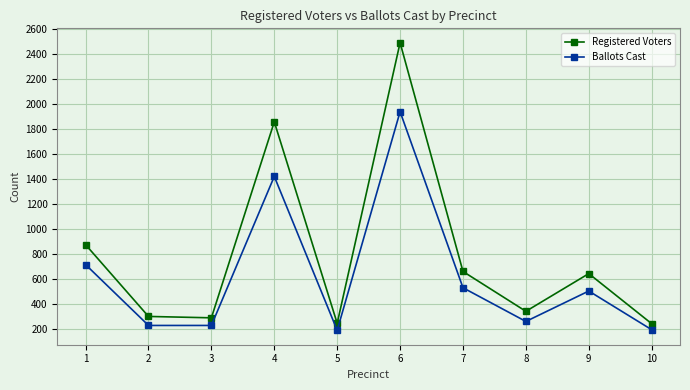

True or false: Ballots Cast and Registered Voters cross at least once.

False